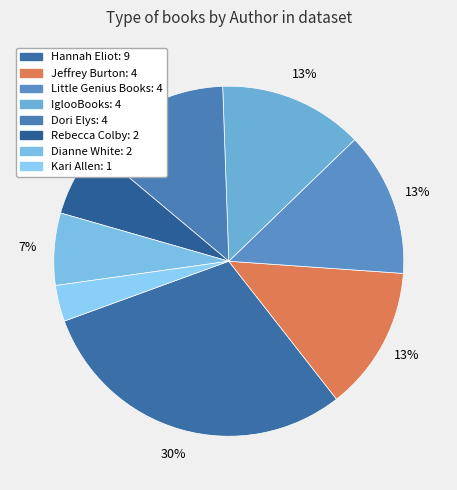

What portion of the pie excludes Kari Allen?

96.7%